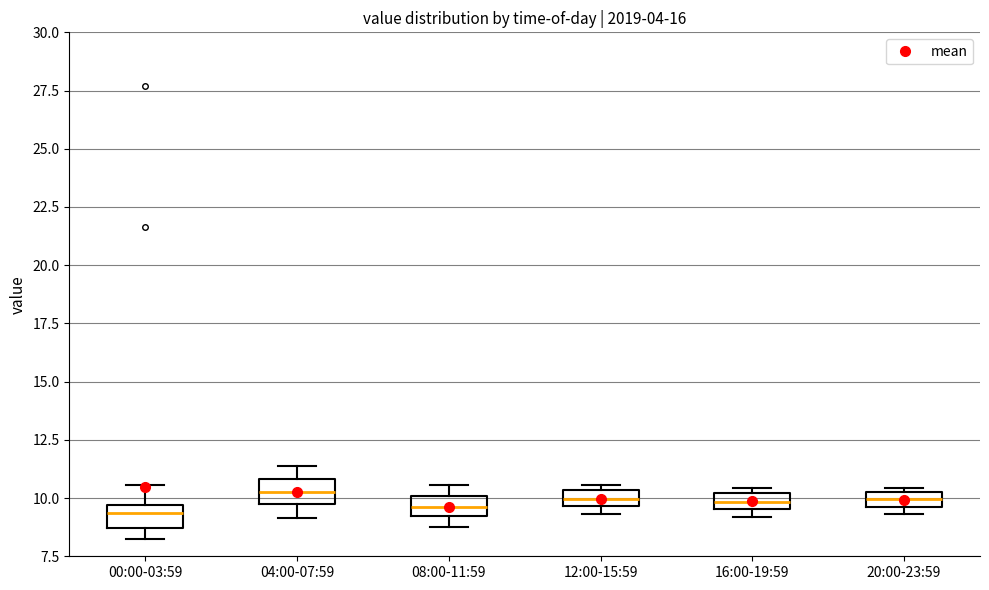

Where does the upper whisker of the box for 00:00-03:59 end on the y-axis? The values are not printed on the chart, so give them approximately, as read against the axis.

10.5